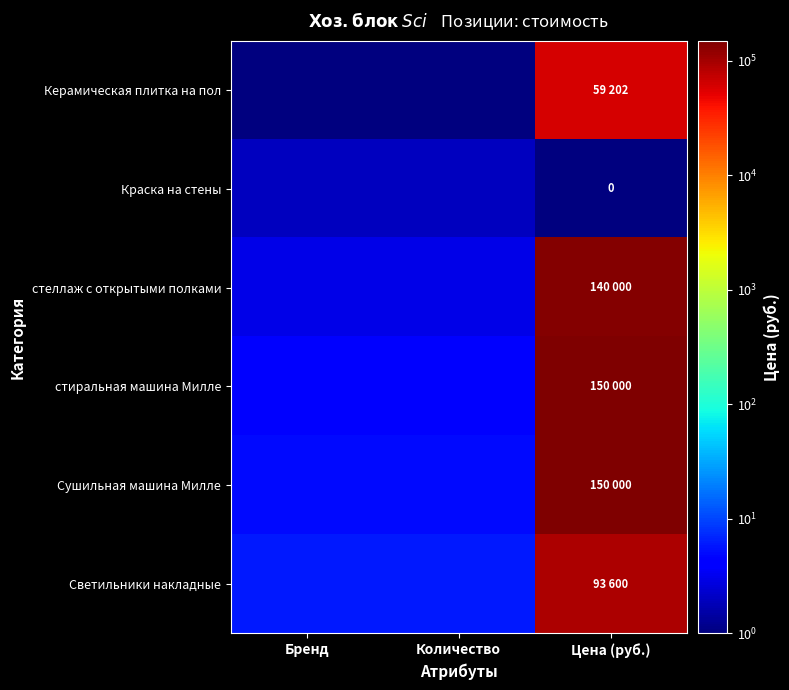

What is the sum of the Керамическая плитка на пол values at Бренд and Количество?

2